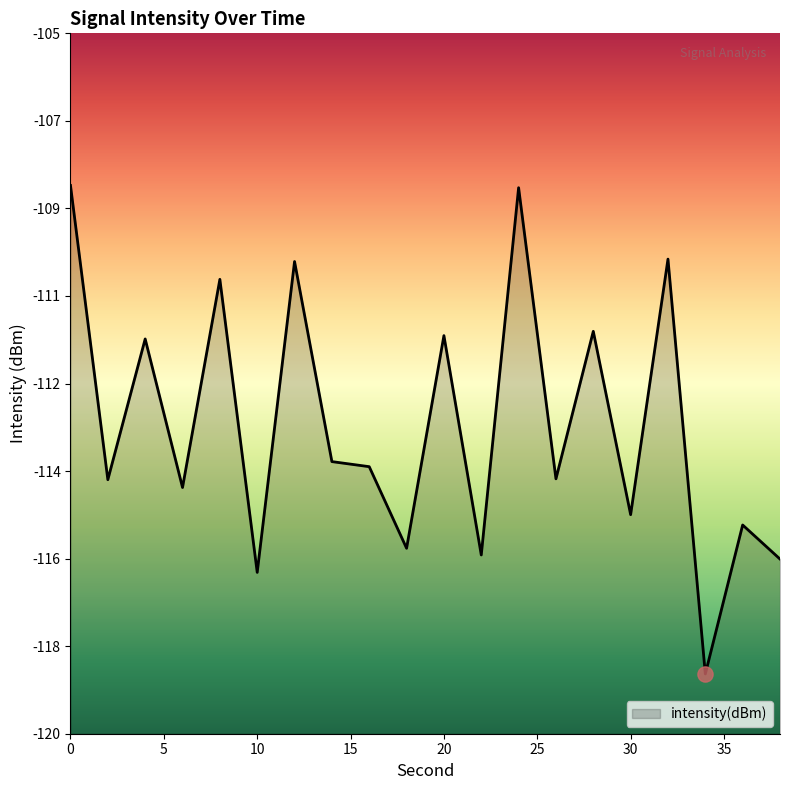

Which has a higher value, 6 or 26?

26